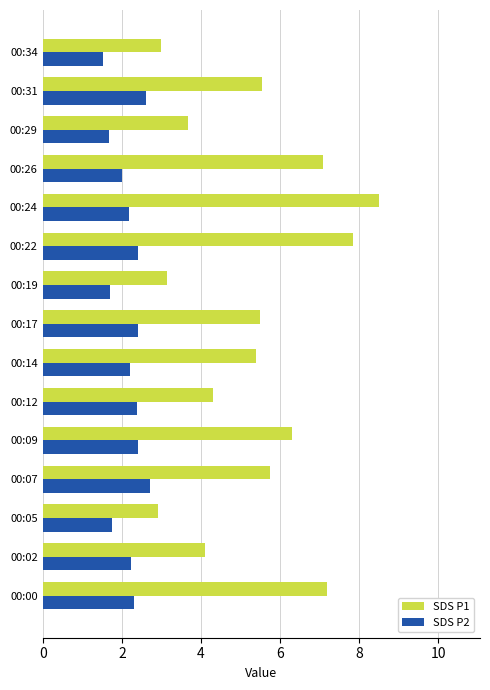

At which label does SDS P2 reach its minimum?

00:34